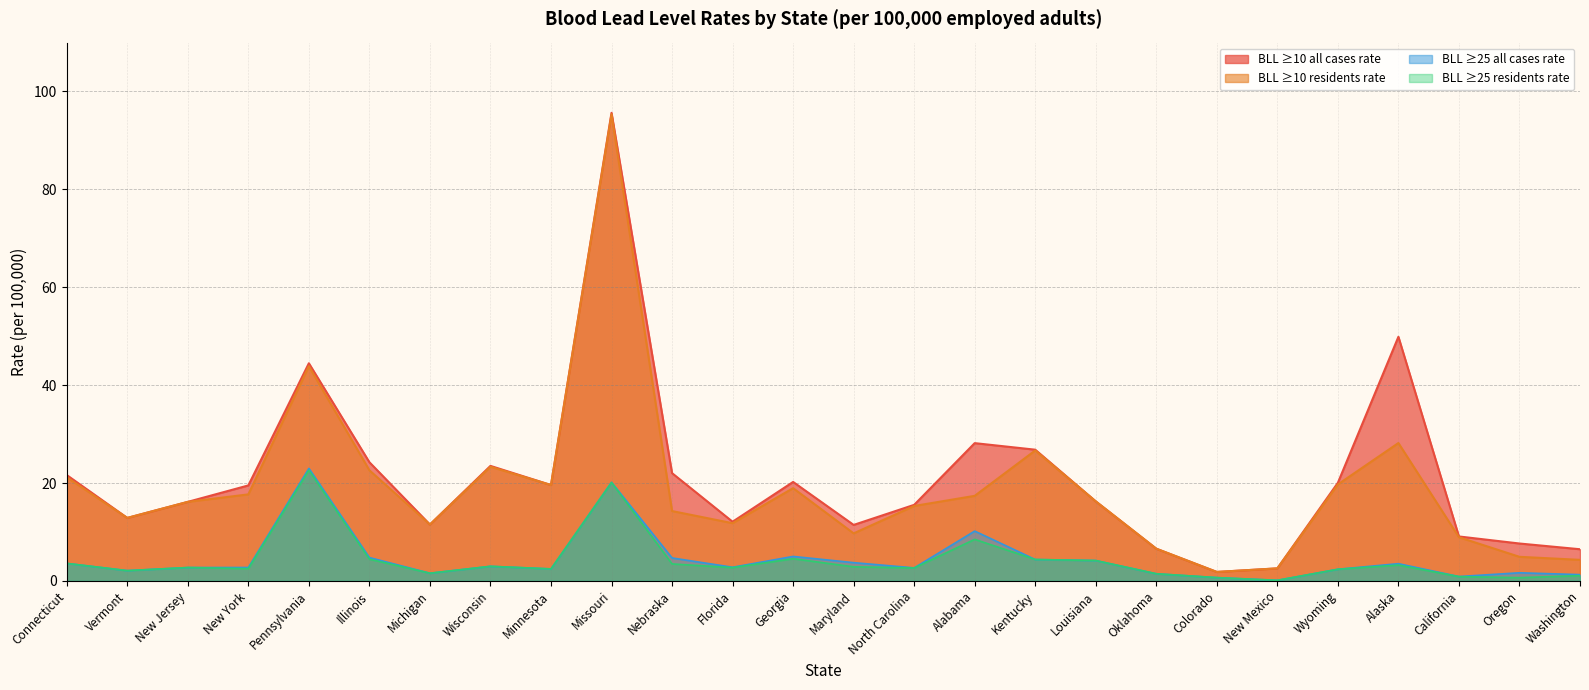

True or false: BLL ≥25 residents rate and BLL ≥10 all cases rate intersect in this chart.

False